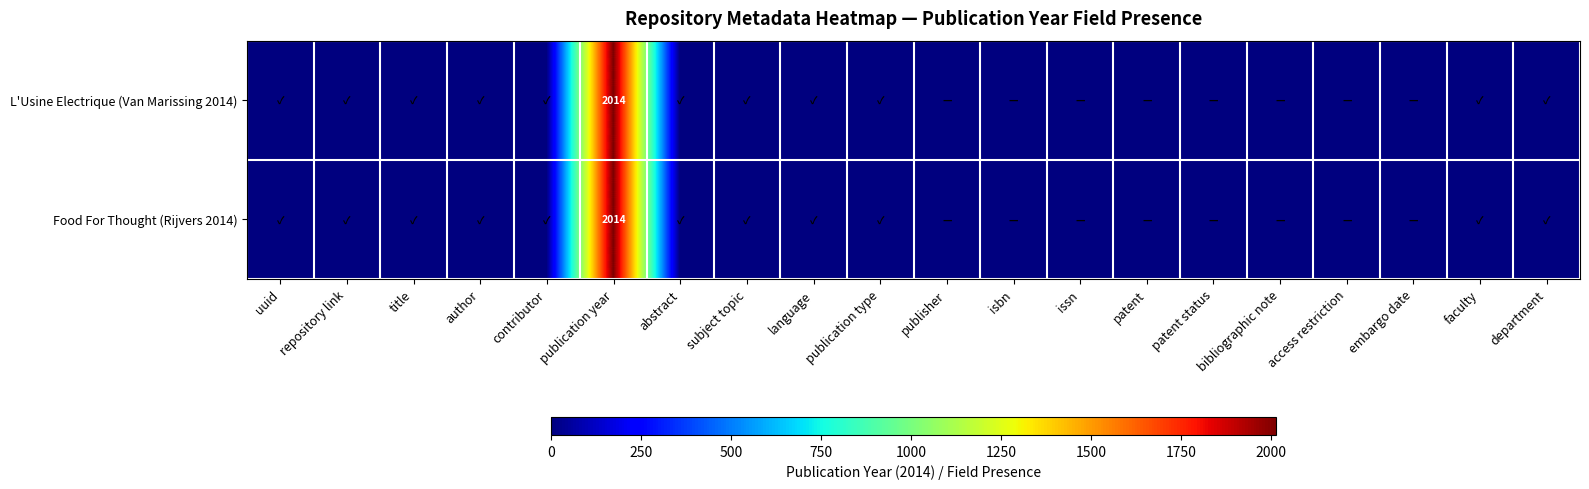

How many data points does each series have?

20